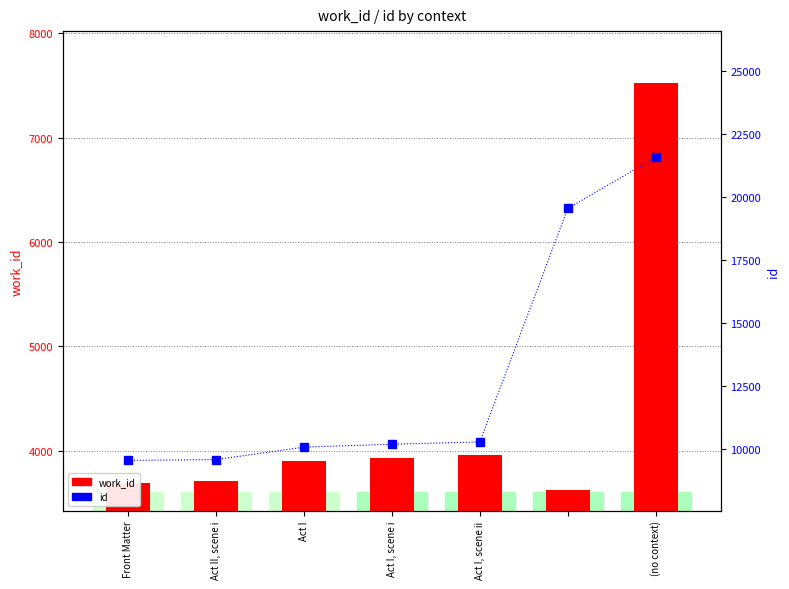

What position from the left is Act I?

3